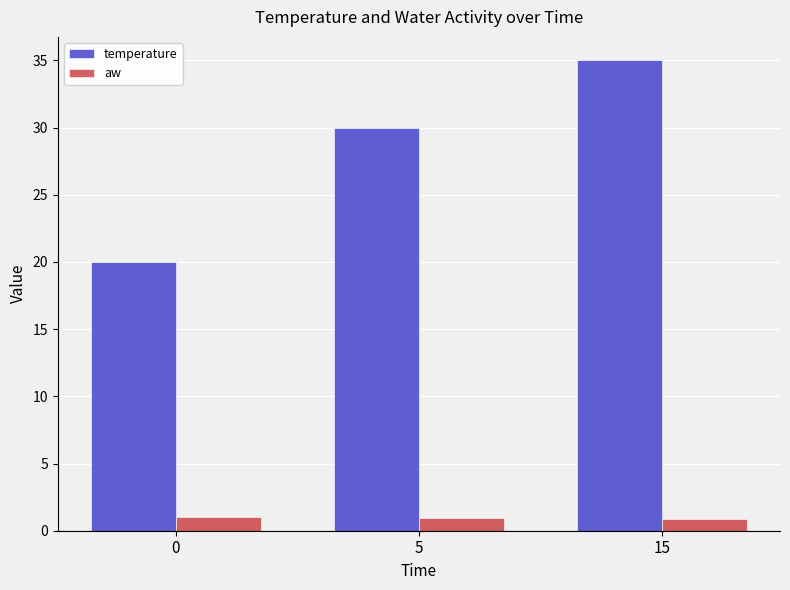

True or false: aw has a value of 1.0 at 0.

True